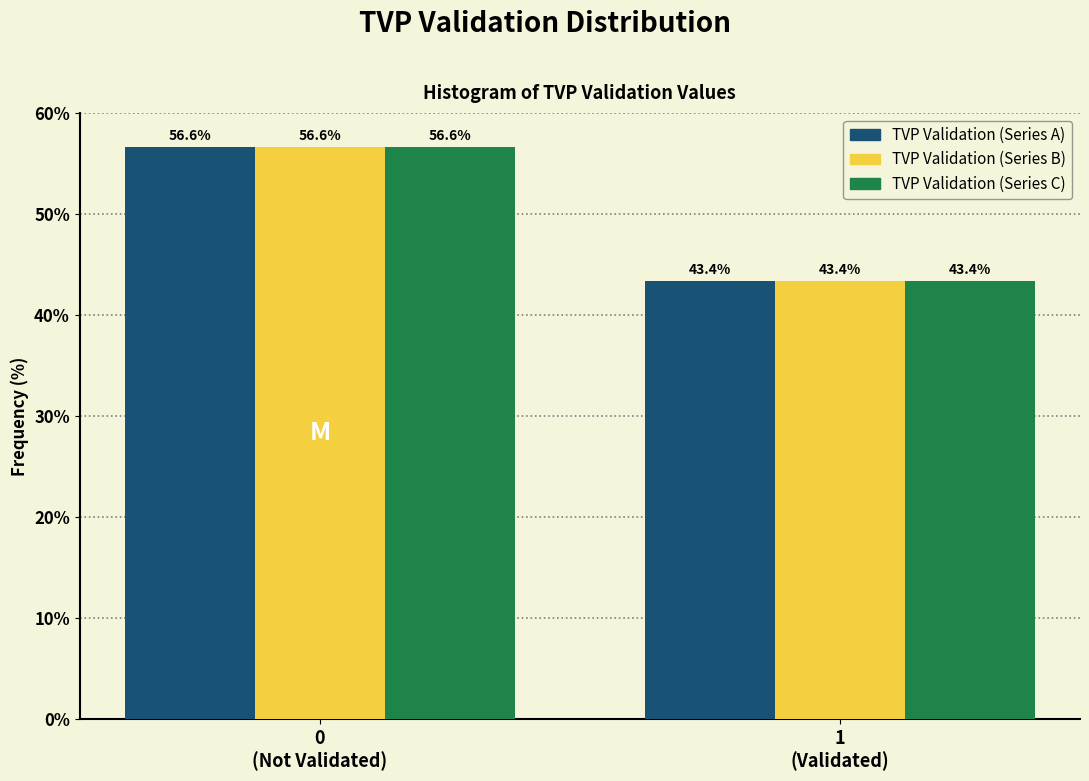

Reading left to right, extract all data points from this chart.

TVP Validation (Series A): 56.6	43.4
TVP Validation (Series B): 56.6	43.4
TVP Validation (Series C): 56.6	43.4